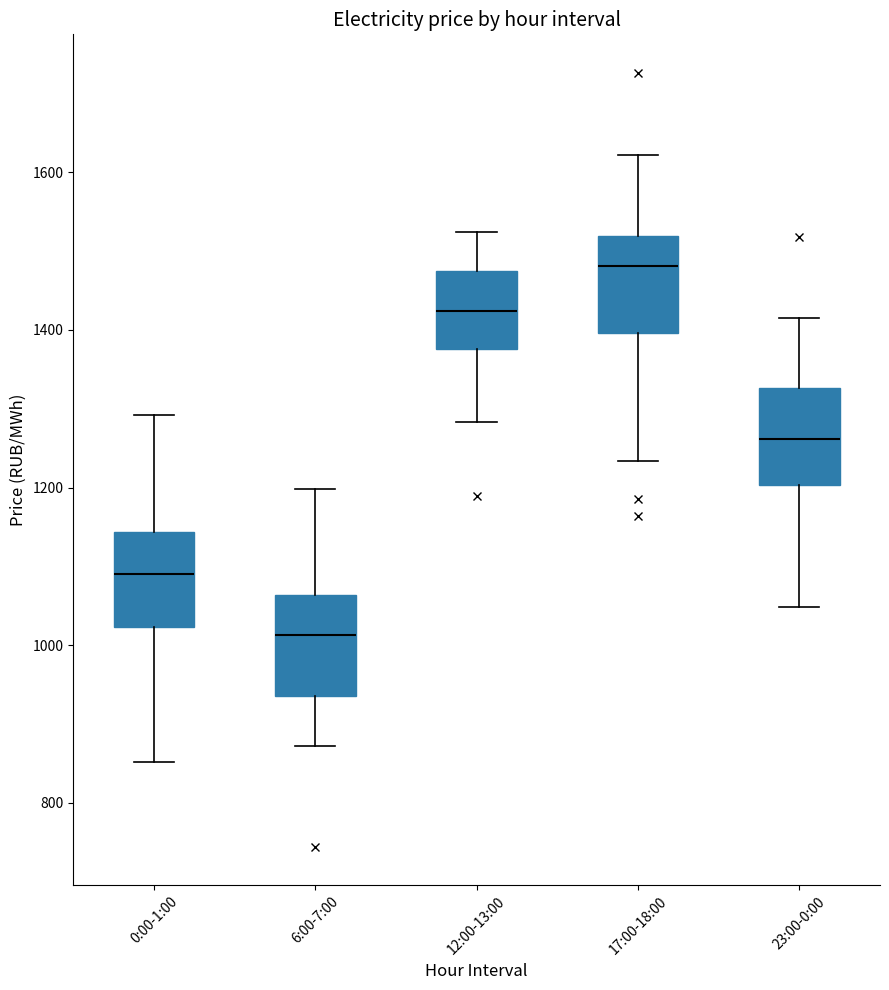

Which box's median line is the highest?

17:00-18:00